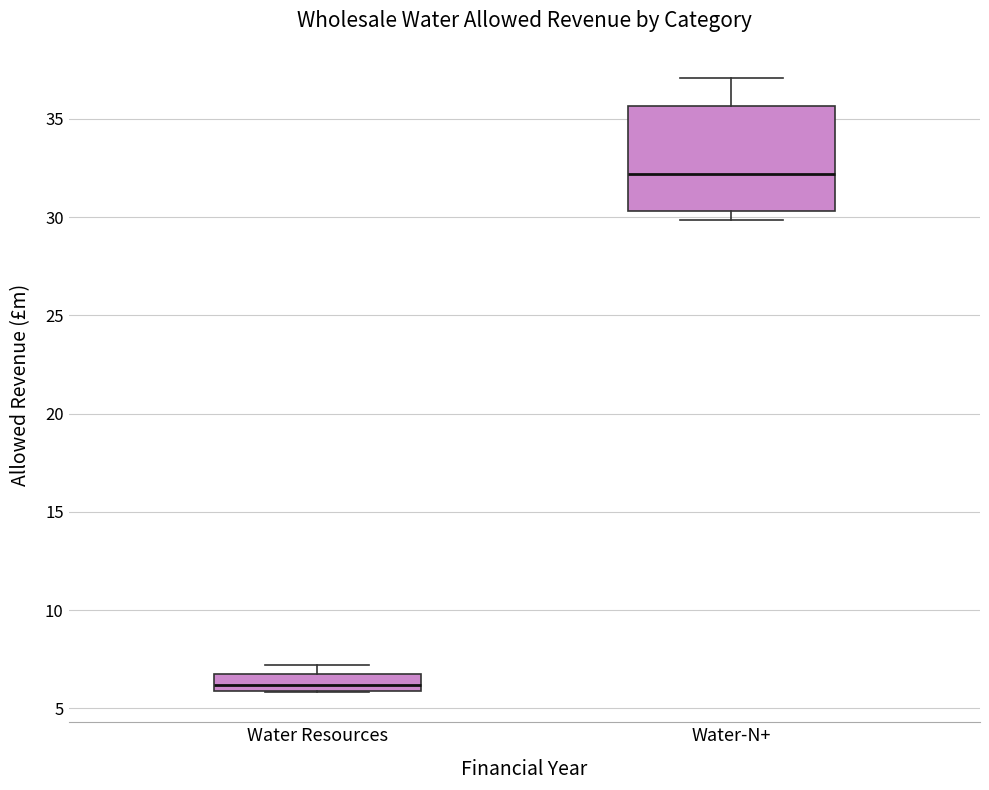

Which box has the lowest median line?

Water Resources